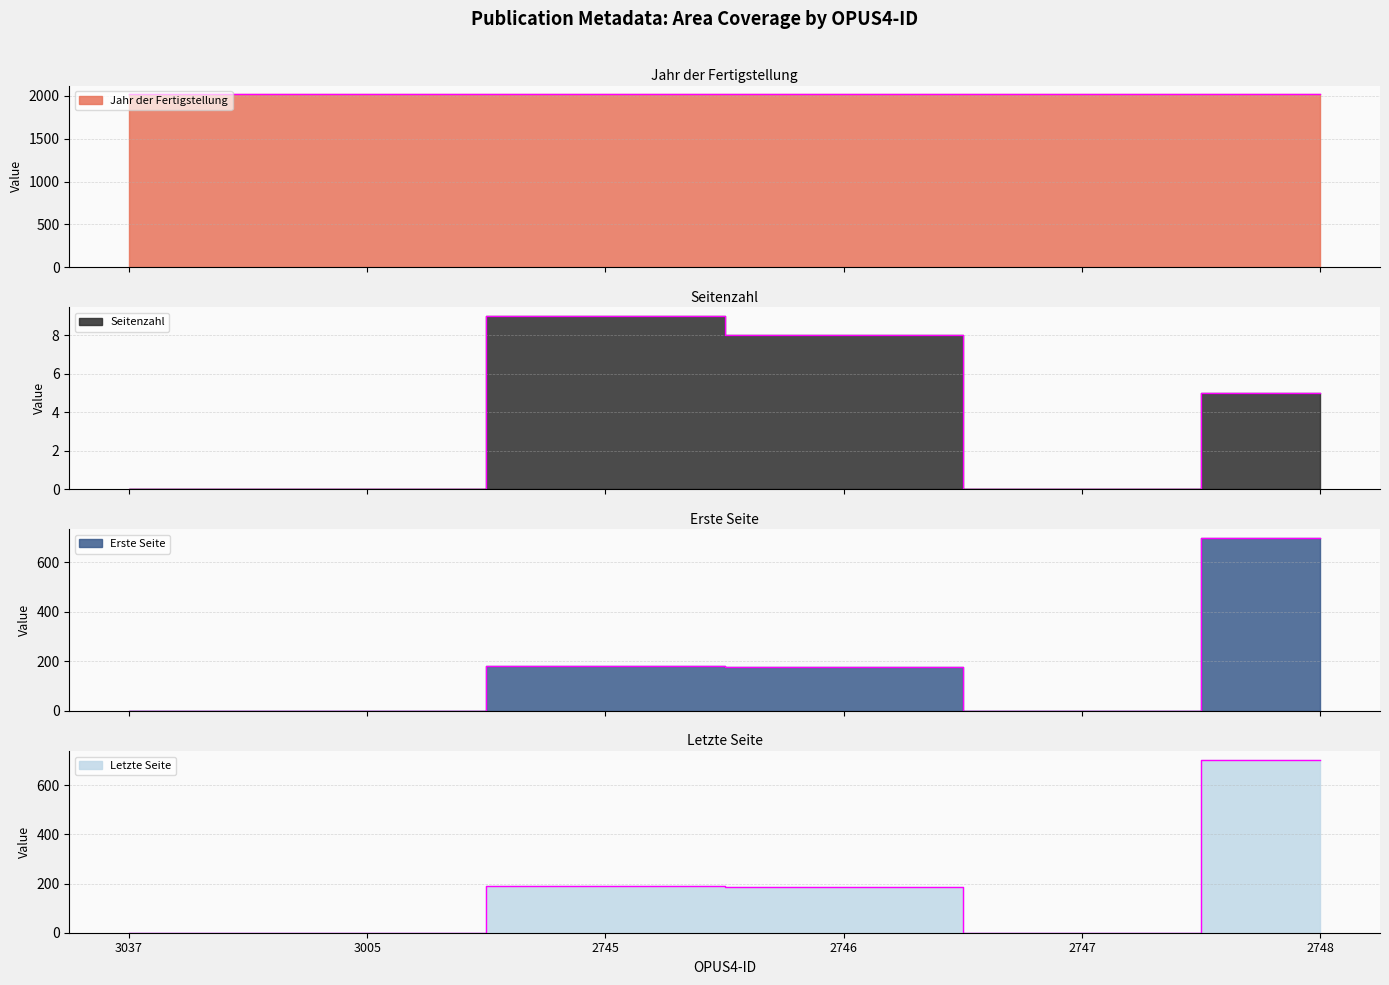

Is the value of Jahr der Fertigstellung at 2748 greater than the value of Erste Seite at 2747?

Yes